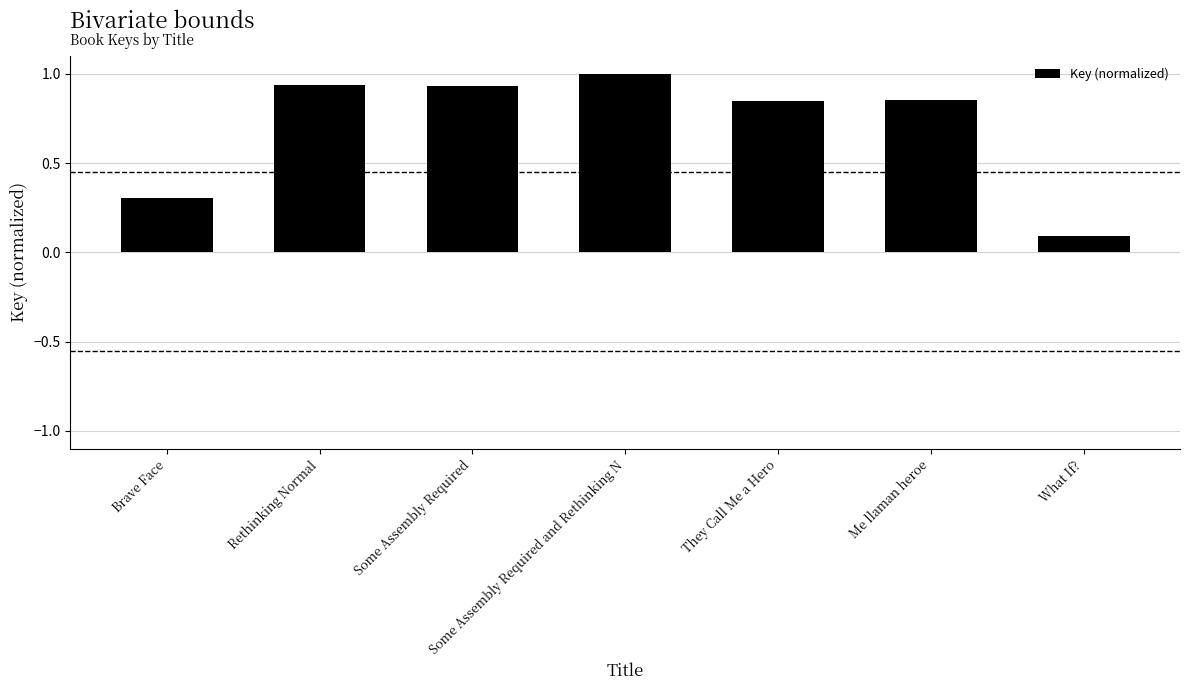

The value at Brave Face is 0.2. True or false?

False